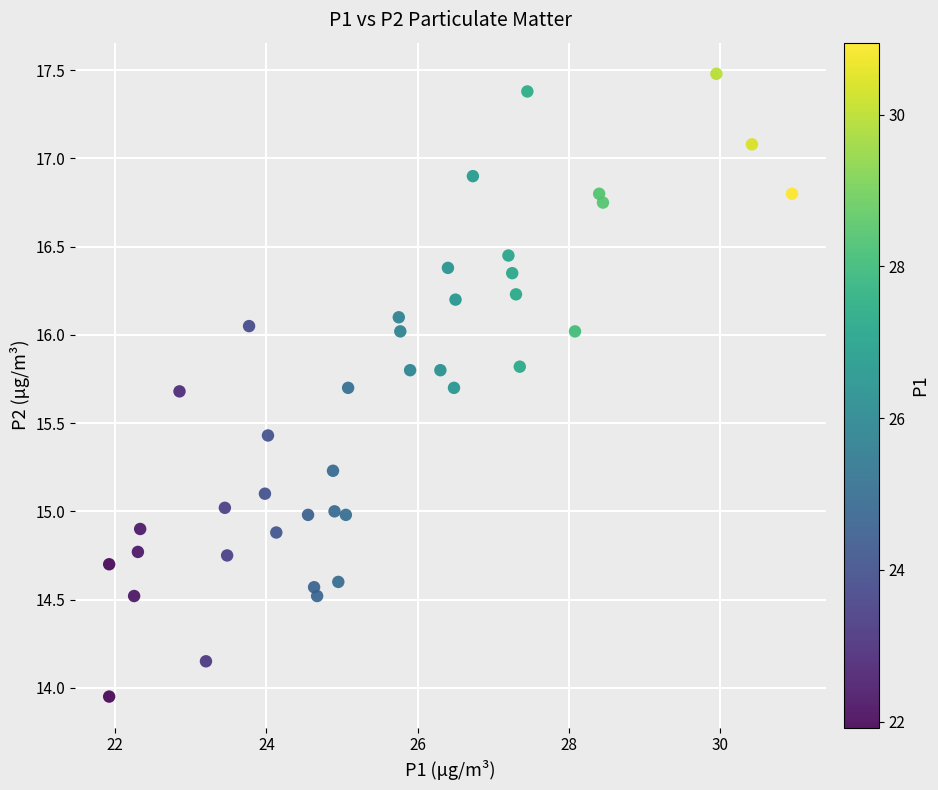

What is the range of Y values (max minus min)?

3.5